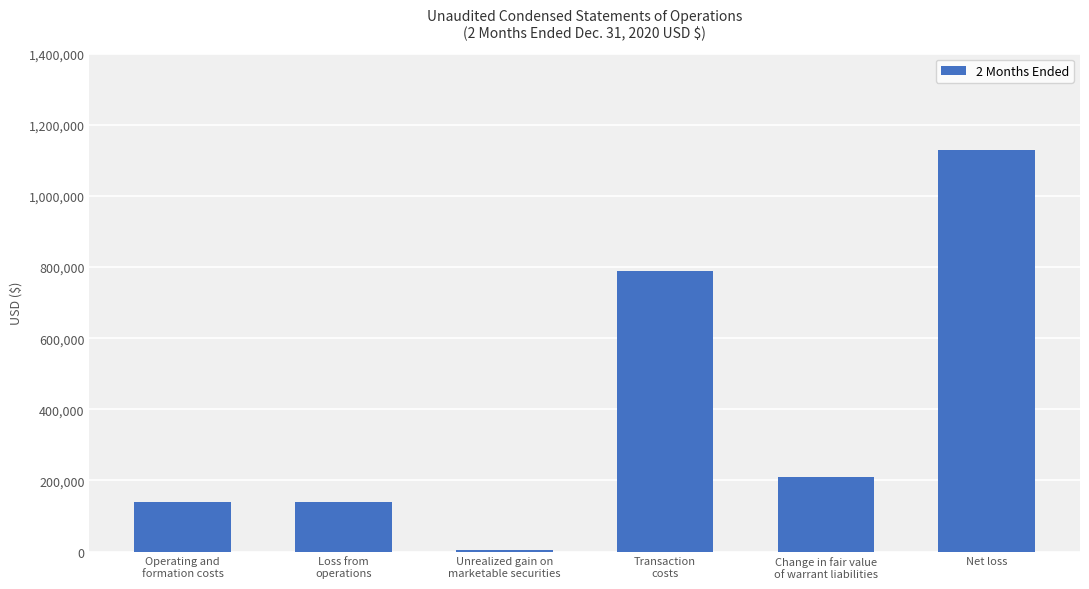

What is the smallest value displayed?

5705